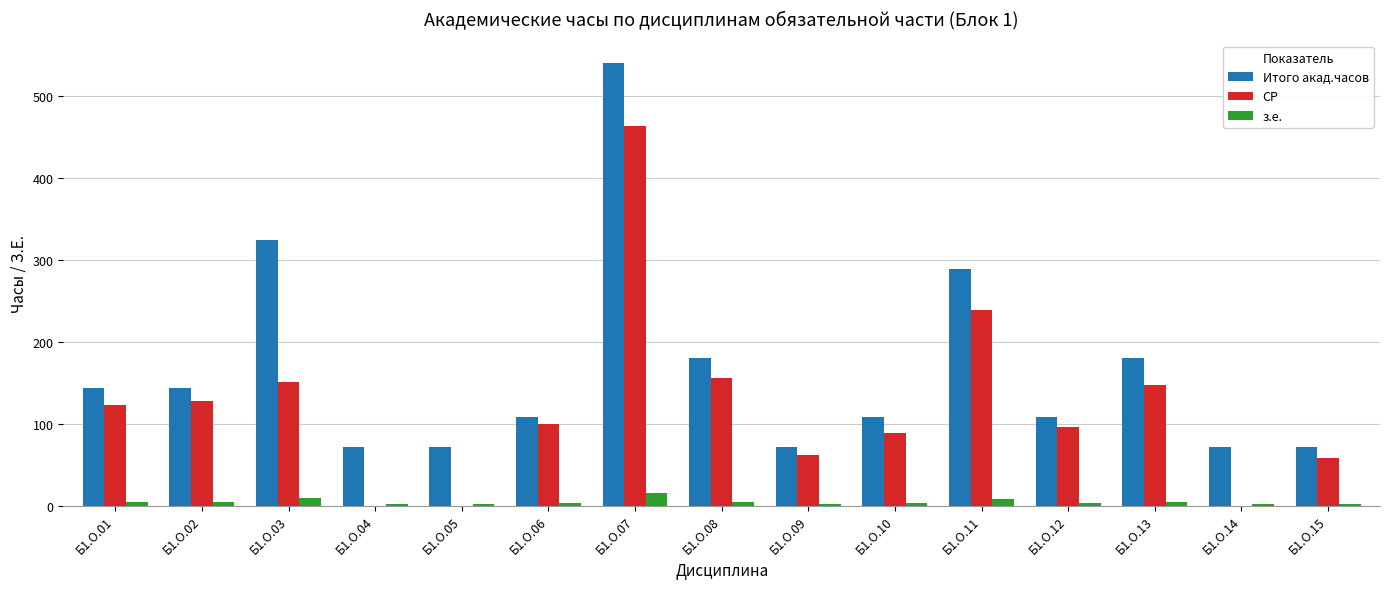

Count the number of data series in this chart.

3